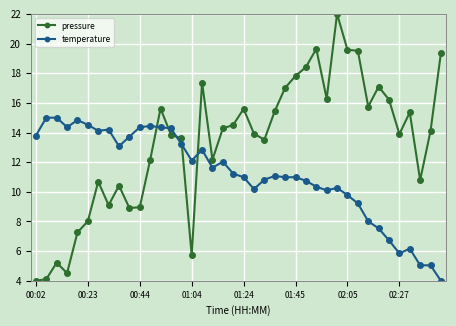

Which series has the largest total across all categories?

pressure